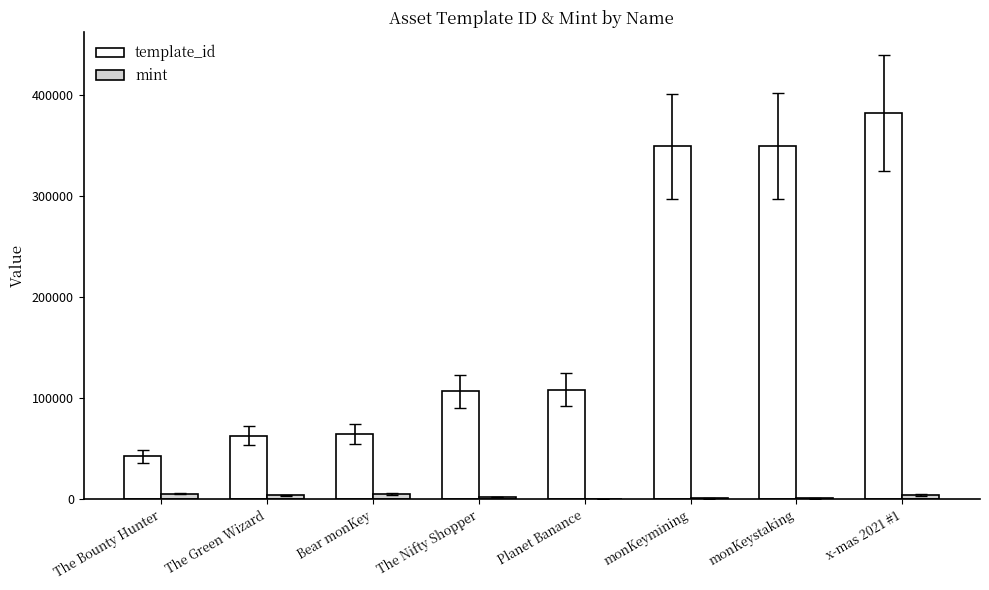

Which series has the largest total across all categories?

template_id